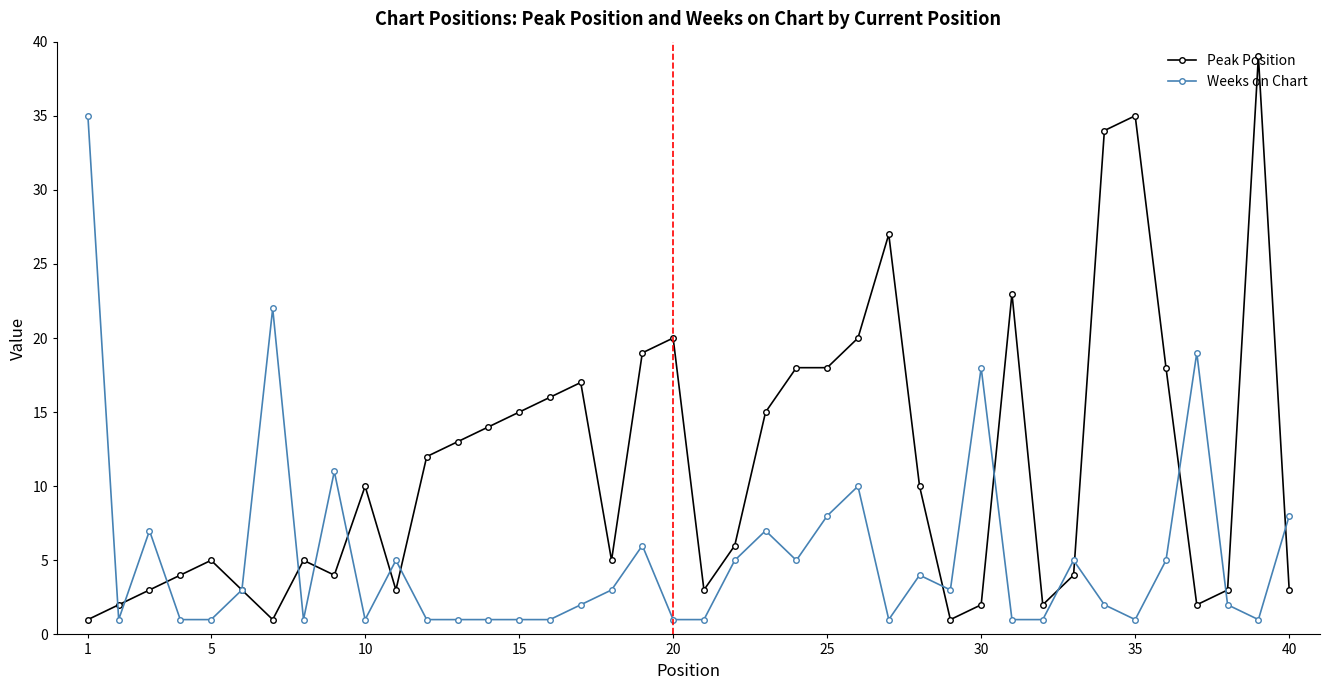

List the series in order of their peak value, highest first.

Peak Position, Weeks on Chart